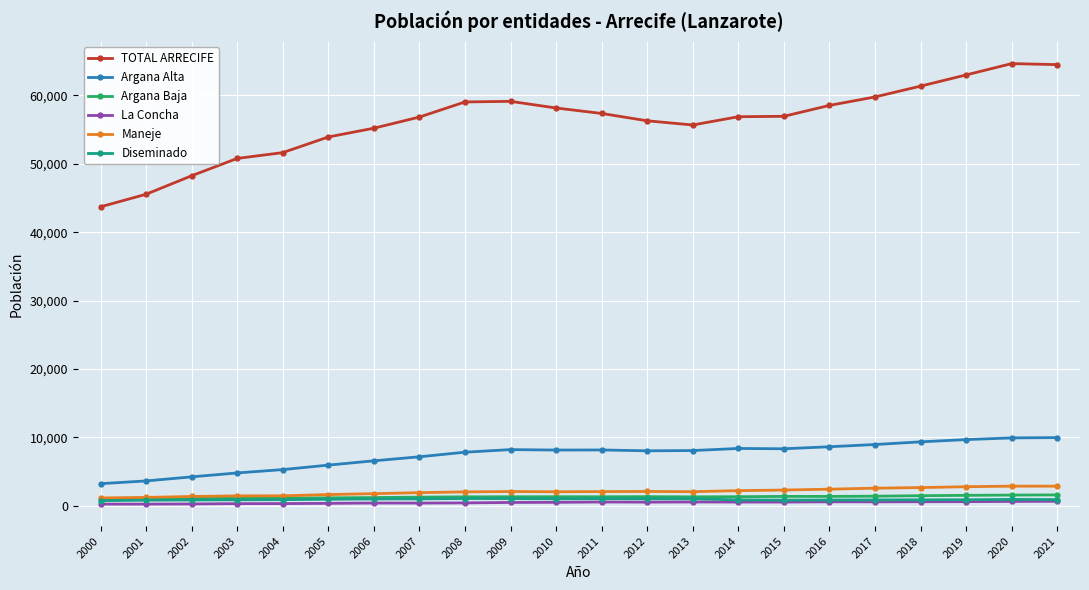

True or false: TOTAL ARRECIFE and Argana Baja intersect in this chart.

False